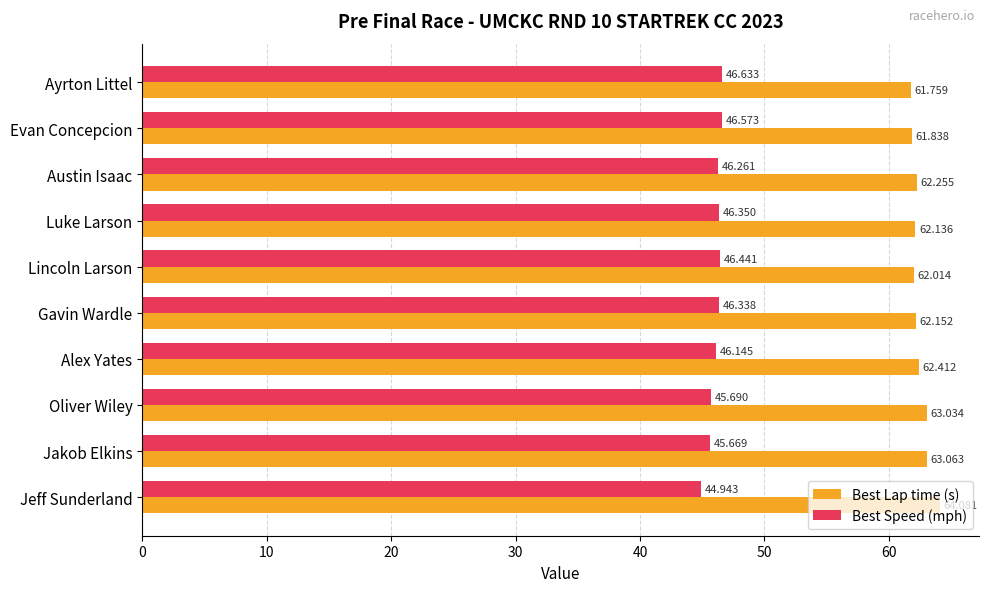

Rank the categories by Best Lap time (s) value from lowest to highest.

Ayrton Littel, Evan Concepcion, Lincoln Larson, Luke Larson, Gavin Wardle, Austin Isaac, Alex Yates, Oliver Wiley, Jakob Elkins, Jeff Sunderland